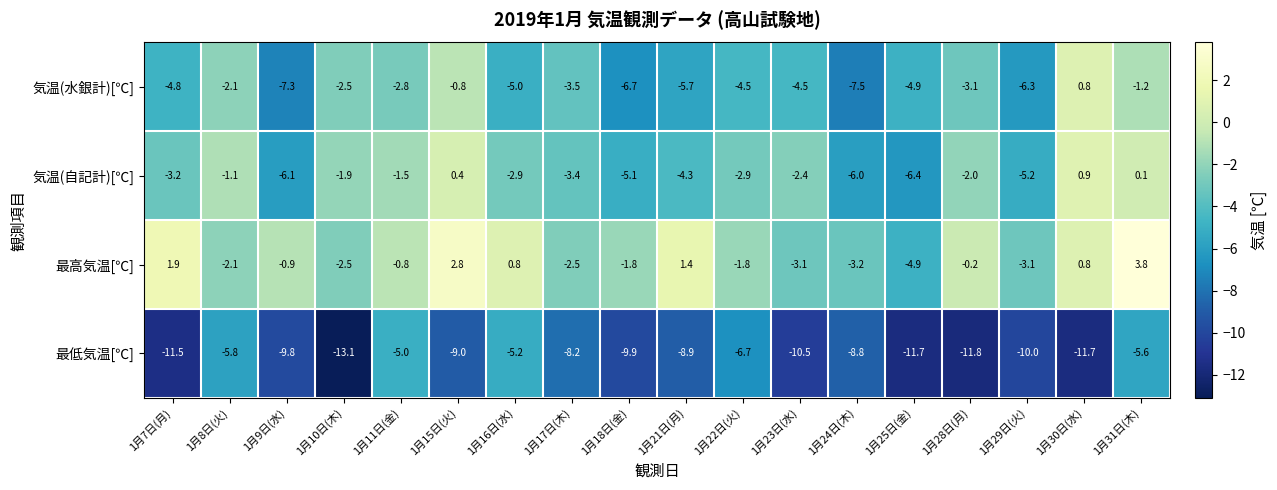

Between 1月8日(火) and 1月23日(水), which series saw the biggest shift?

最低気温[℃]